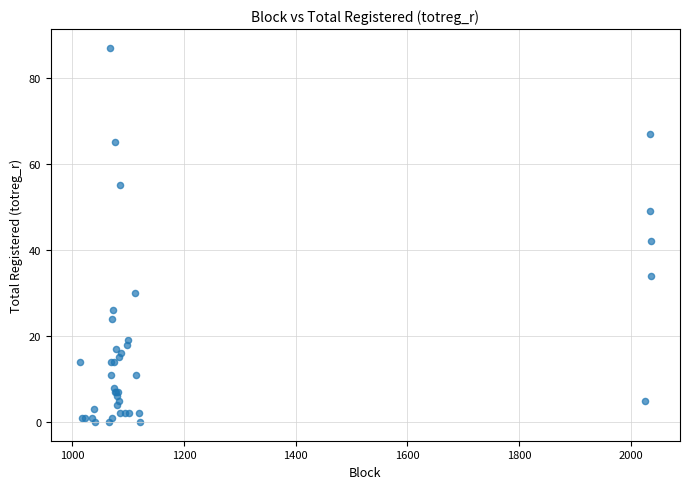

What Y value in the scatter plot is closest to 43?

42